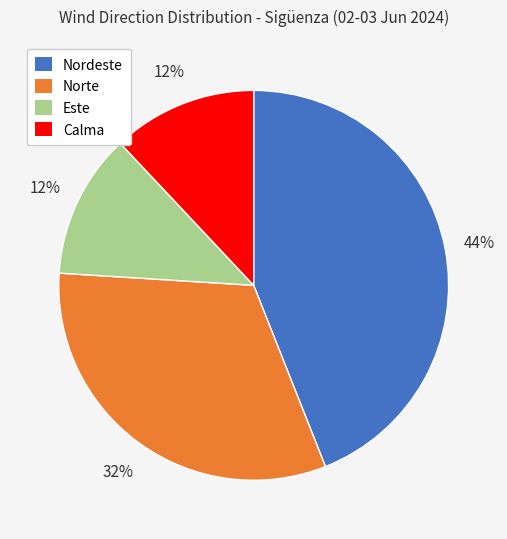

How many segments does this pie chart have?

4